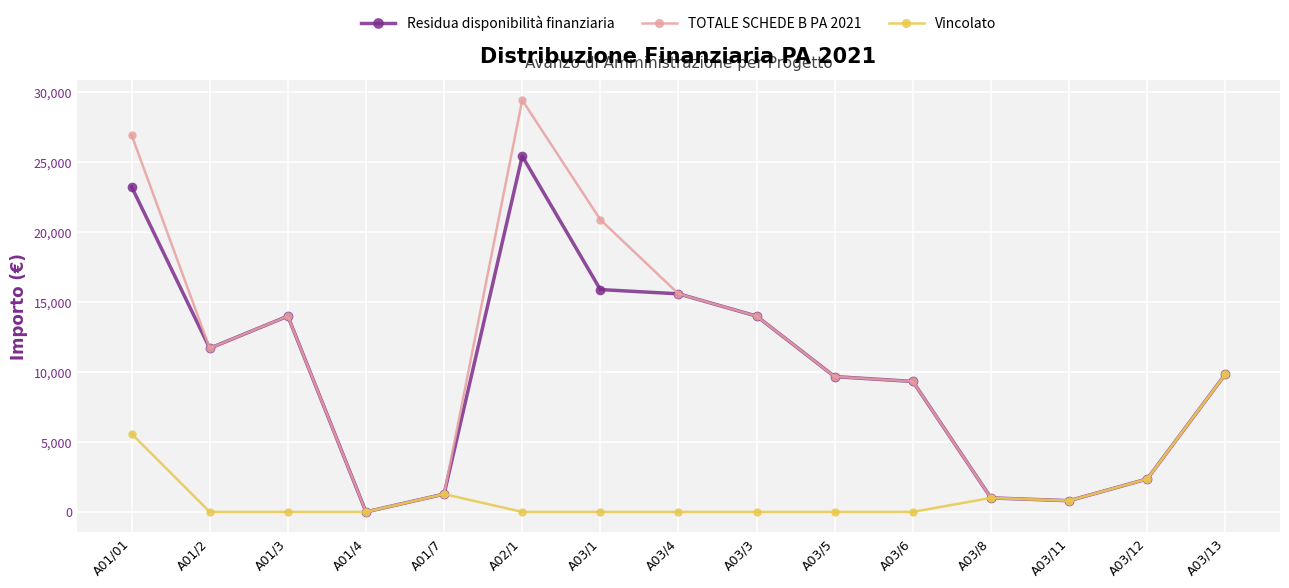

At how many categories does at least one series exceed 22661?

2